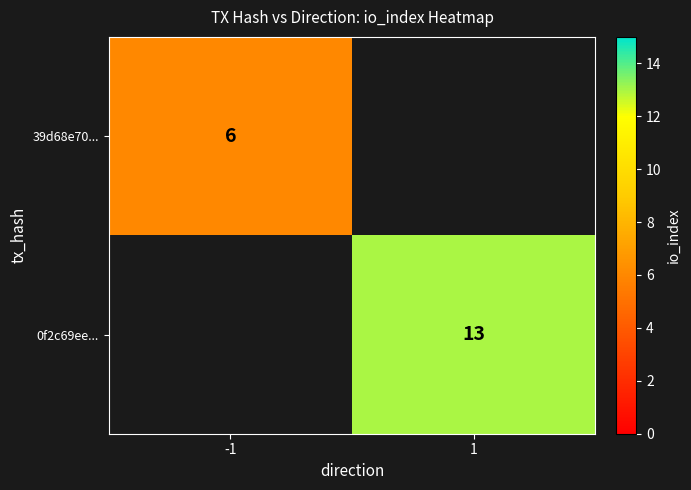

Is it true that 39d68e70... equals 6 at -1?

True